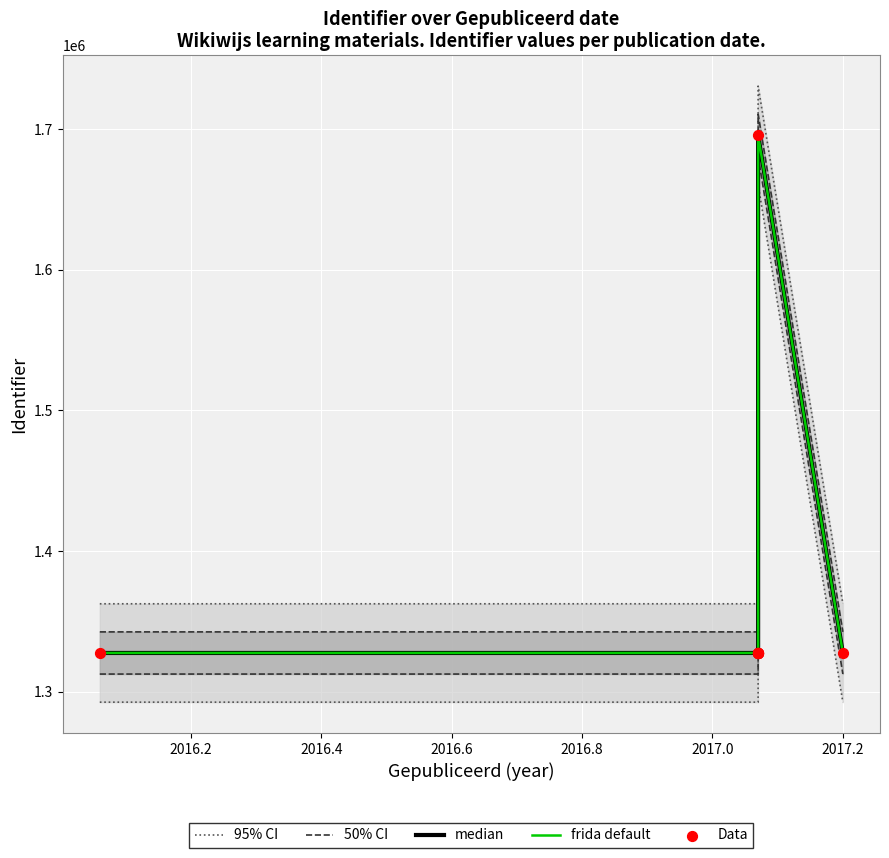

Which series has the largest total across all categories?

95% CI